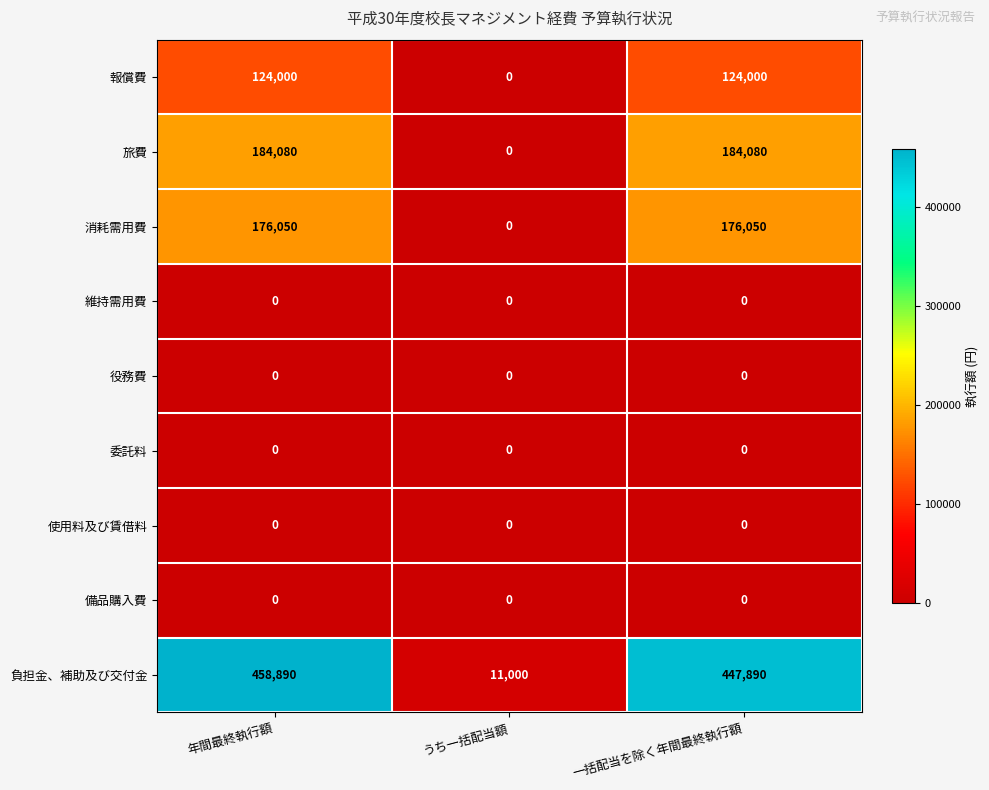

Reading left to right, extract all data points from this chart.

報償費: 年間最終執行額=124000	うち一括配当額=0	一括配当を除く年間最終執行額=124000
旅費: 年間最終執行額=184080	うち一括配当額=0	一括配当を除く年間最終執行額=184080
消耗需用費: 年間最終執行額=176050	うち一括配当額=0	一括配当を除く年間最終執行額=176050
維持需用費: 年間最終執行額=0	うち一括配当額=0	一括配当を除く年間最終執行額=0
役務費: 年間最終執行額=0	うち一括配当額=0	一括配当を除く年間最終執行額=0
委託料: 年間最終執行額=0	うち一括配当額=0	一括配当を除く年間最終執行額=0
使用料及び賃借料: 年間最終執行額=0	うち一括配当額=0	一括配当を除く年間最終執行額=0
備品購入費: 年間最終執行額=0	うち一括配当額=0	一括配当を除く年間最終執行額=0
負担金、補助及び交付金: 年間最終執行額=458890	うち一括配当額=11000	一括配当を除く年間最終執行額=447890